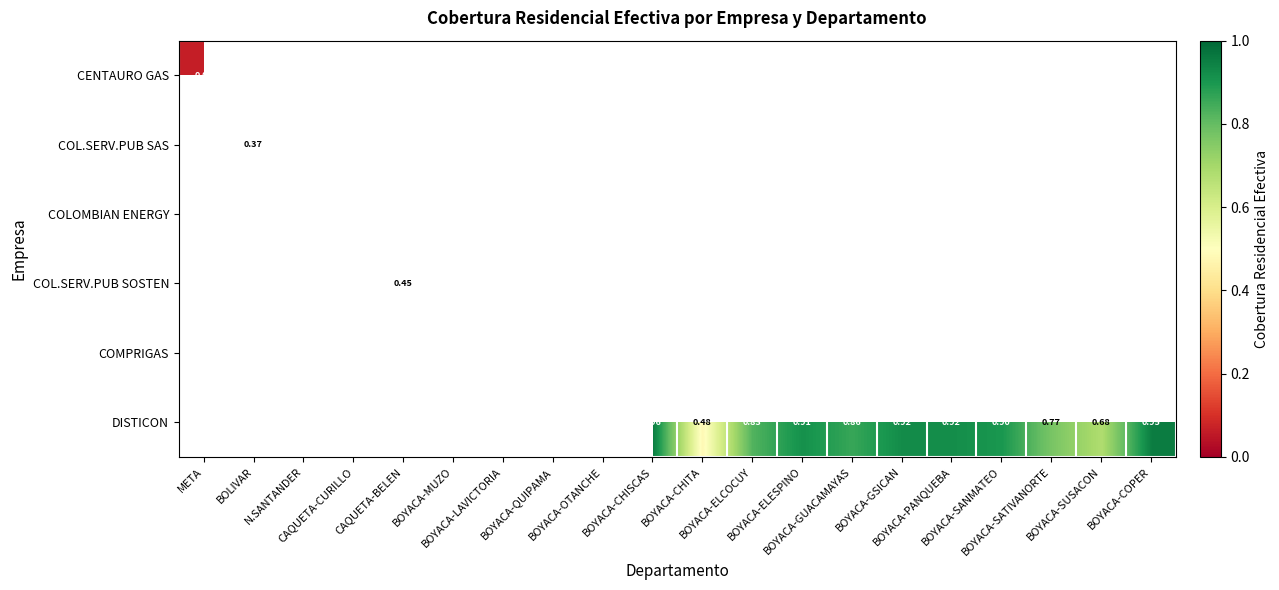

Which label corresponds to the smallest value in the chart?

CAQUETA-CURILLO